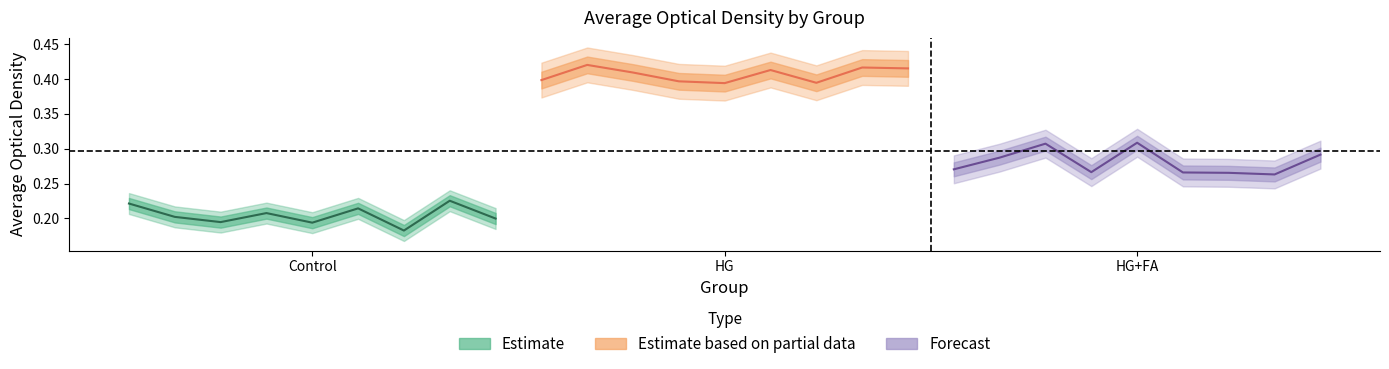

Count the number of data series in this chart.

3